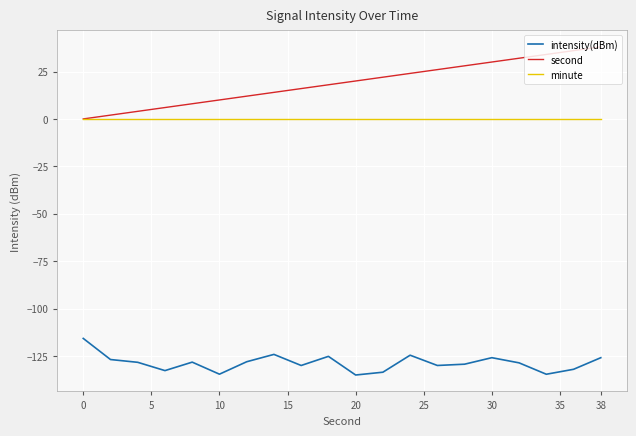

Rank the series by their maximum value, from lowest to highest.

intensity(dBm), minute, second